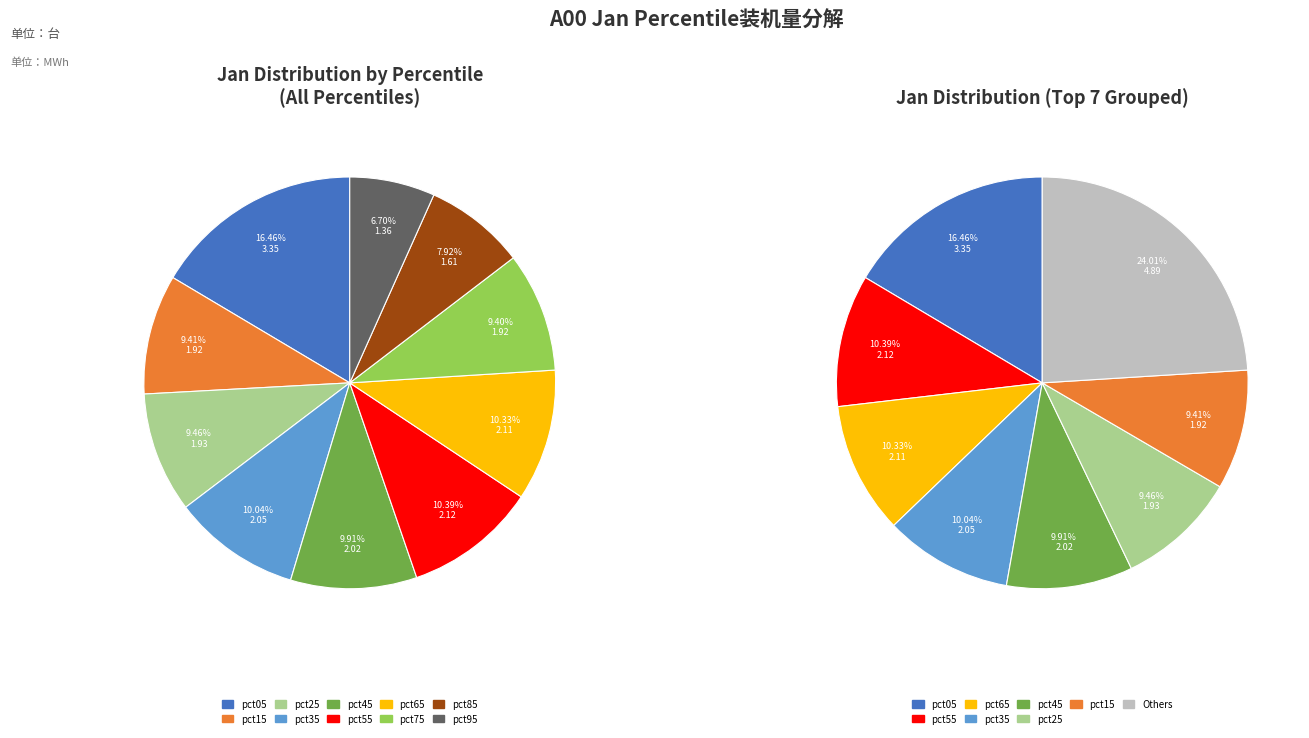

Is the sum of pct75 and pct85 greater than half?

No